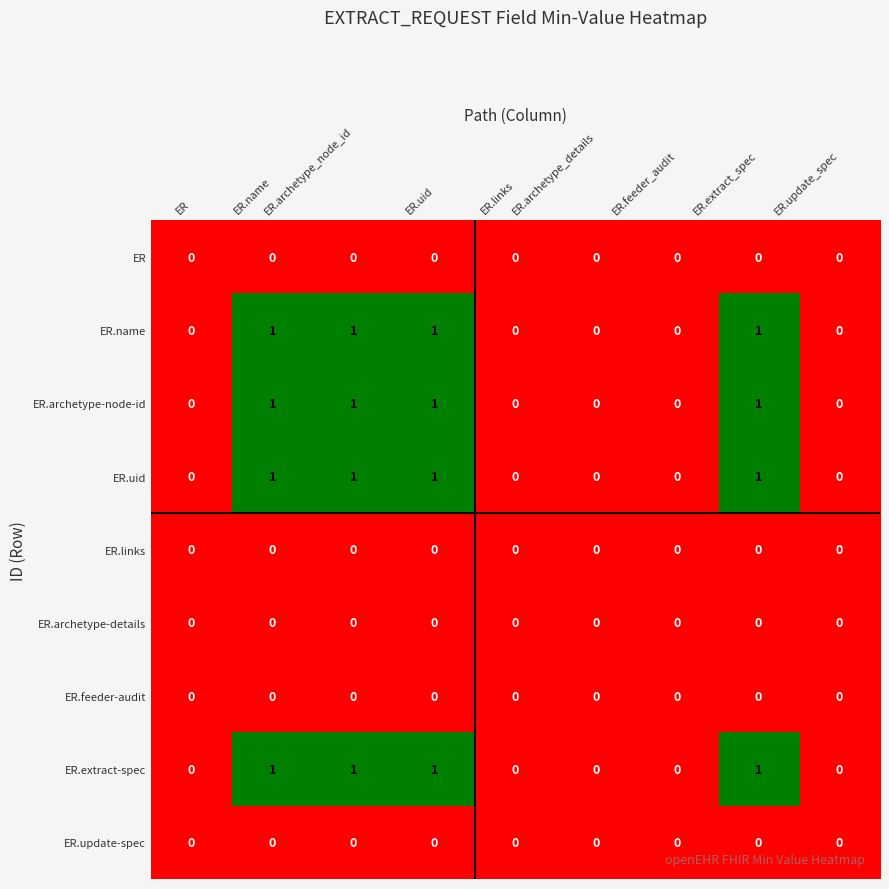

The ER.archetype-details series shows 0 at ER.update_spec. True or false?

True